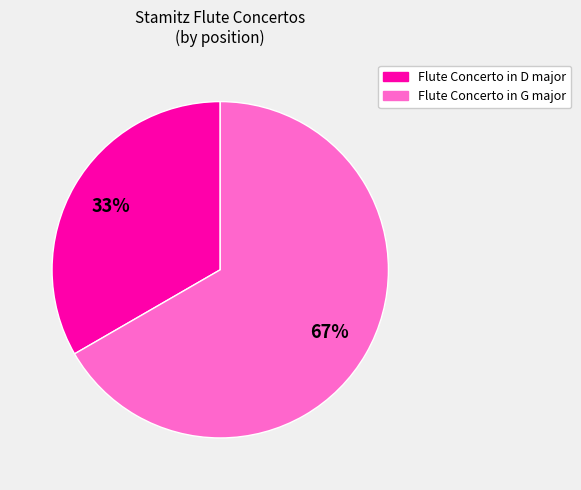

What is the largest slice in the pie chart?

Flute Concerto in G major